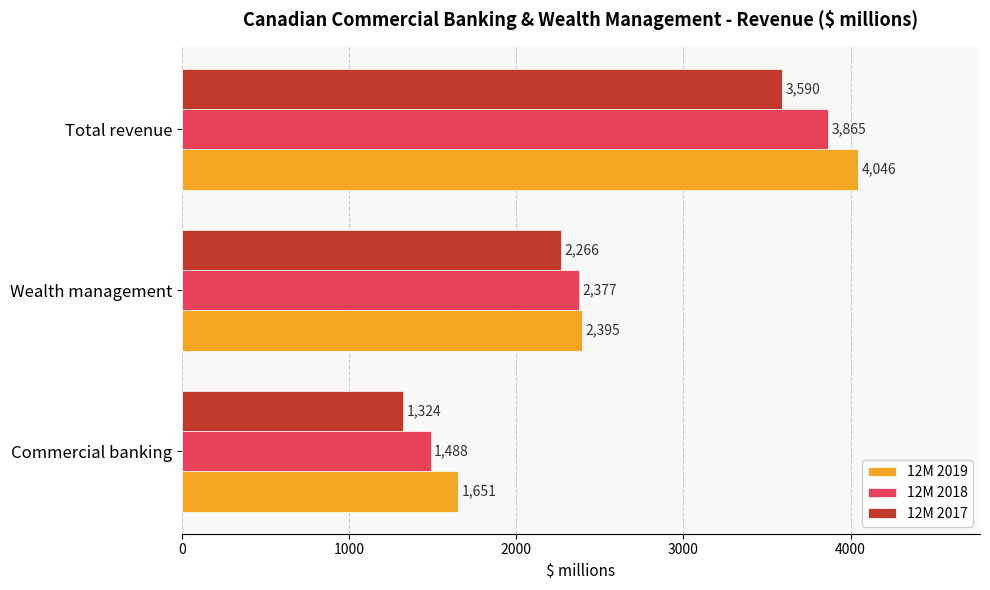

What is the total value across all series at Commercial banking?

4463